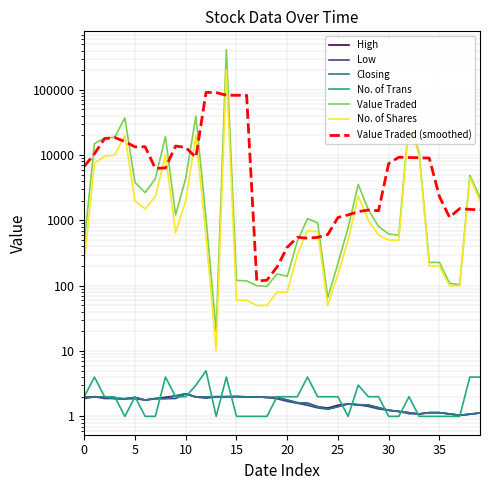

How many interior local peaks does the No. of Trans series have?

8